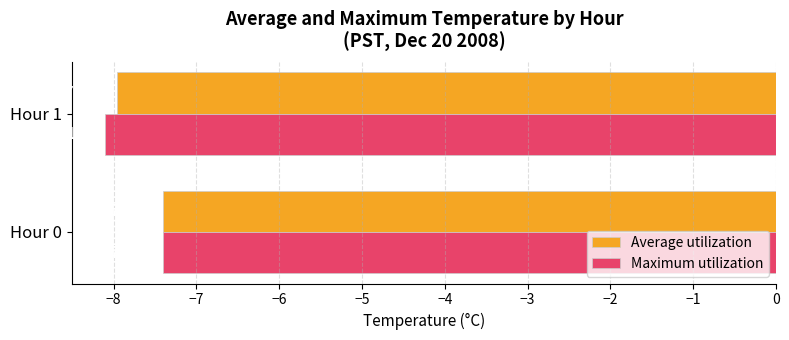

Rank the categories by Maximum utilization value from lowest to highest.

Hour 1, Hour 0